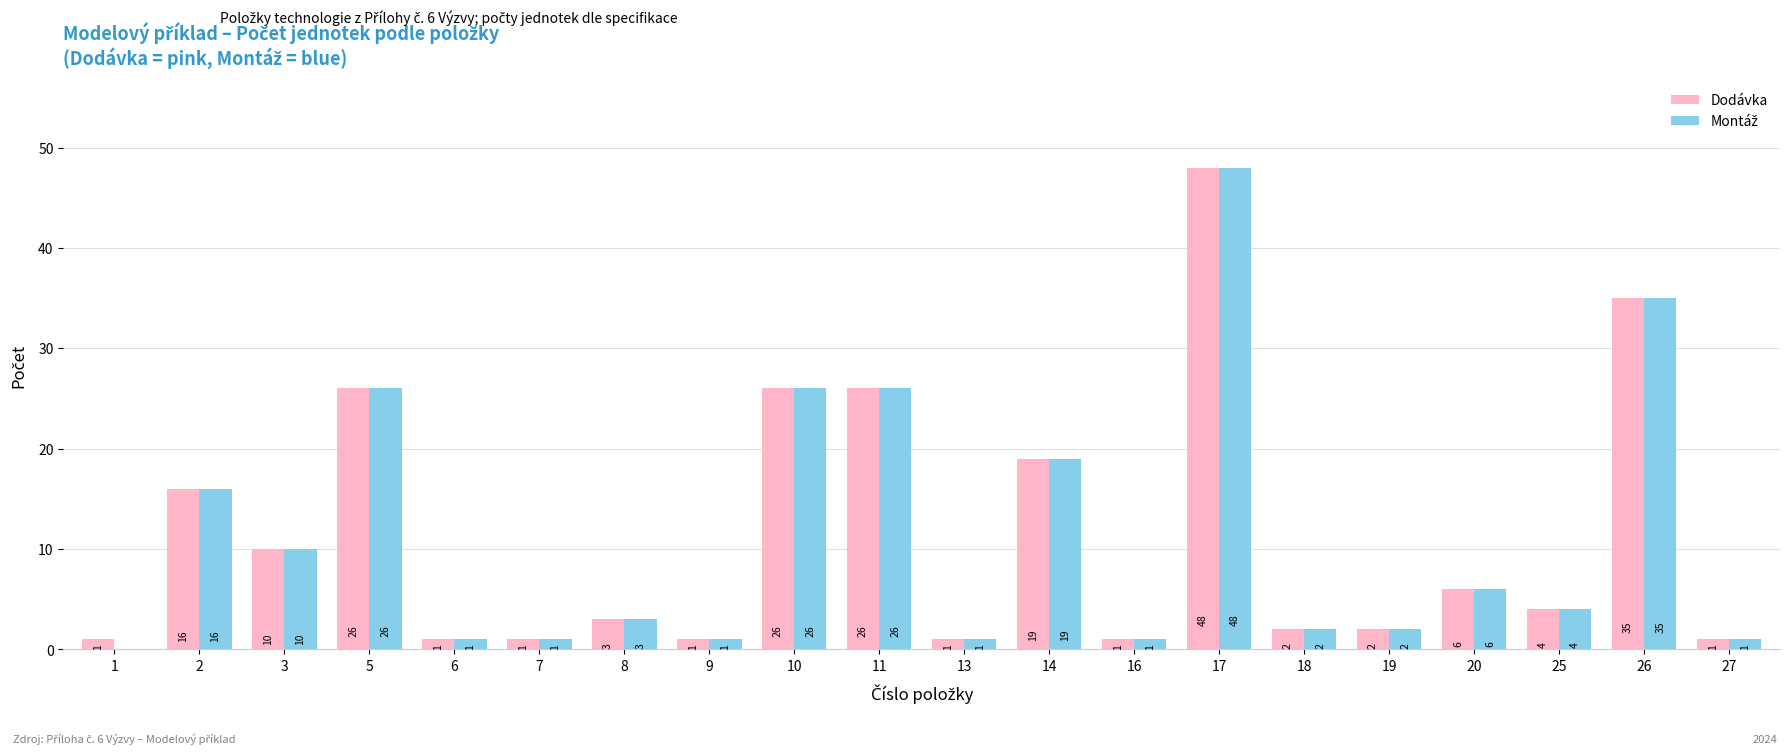

Which series has the largest total across all categories?

Dodávka